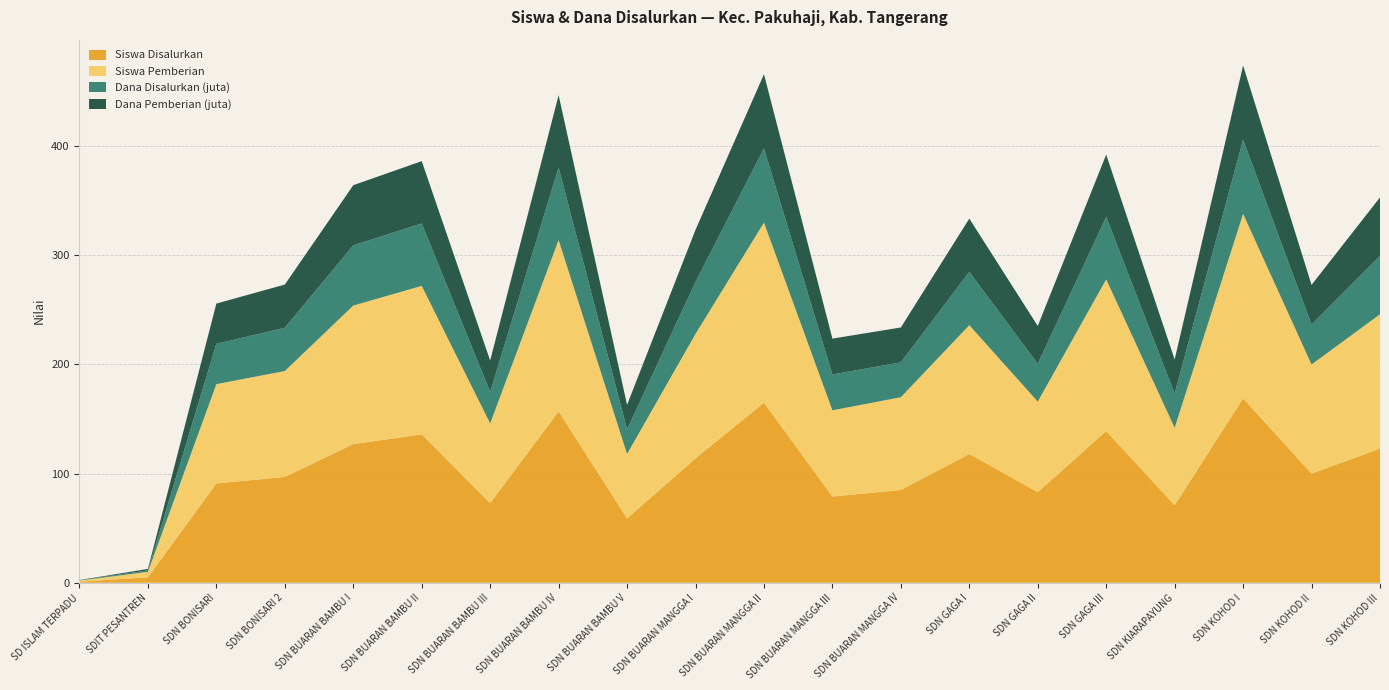

Reading left to right, what are all the values shown in this chart?

Siswa Disalurkan: SD ISLAM TERPADU=1.0	SDIT PESANTREN=5.0	SDN BONISARI=91.0	SDN BONISARI 2=97.0	SDN BUARAN BAMBU I=127.0	SDN BUARAN BAMBU II=136.0	SDN BUARAN BAMBU III=73.0	SDN BUARAN BAMBU IV=157.0	SDN BUARAN BAMBU V=59.0	SDN BUARAN MANGGA I=114.0	SDN BUARAN MANGGA II=165.0	SDN BUARAN MANGGA III=79.0	SDN BUARAN MANGGA IV=85.0	SDN GAGA I=118.0	SDN GAGA II=83.0	SDN GAGA III=139.0	SDN KIARAPAYUNG=71.0	SDN KOHOD I=169.0	SDN KOHOD II=100.0	SDN KOHOD III=123.0
Siswa Pemberian: SD ISLAM TERPADU=1.0	SDIT PESANTREN=5.0	SDN BONISARI=91.0	SDN BONISARI 2=97.0	SDN BUARAN BAMBU I=127.0	SDN BUARAN BAMBU II=136.0	SDN BUARAN BAMBU III=73.0	SDN BUARAN BAMBU IV=157.0	SDN BUARAN BAMBU V=59.0	SDN BUARAN MANGGA I=114.0	SDN BUARAN MANGGA II=165.0	SDN BUARAN MANGGA III=79.0	SDN BUARAN MANGGA IV=85.0	SDN GAGA I=118.0	SDN GAGA II=83.0	SDN GAGA III=139.0	SDN KIARAPAYUNG=71.0	SDN KOHOD I=169.0	SDN KOHOD II=100.0	SDN KOHOD III=123.0
Dana Disalurkan (juta): SD ISLAM TERPADU=0.2	SDIT PESANTREN=1.4	SDN BONISARI=36.9	SDN BONISARI 2=39.6	SDN BUARAN BAMBU I=55.1	SDN BUARAN BAMBU II=57.1	SDN BUARAN BAMBU III=28.8	SDN BUARAN BAMBU IV=66.4	SDN BUARAN BAMBU V=22.5	SDN BUARAN MANGGA I=47.7	SDN BUARAN MANGGA II=68.0	SDN BUARAN MANGGA III=32.9	SDN BUARAN MANGGA IV=31.9	SDN GAGA I=48.8	SDN GAGA II=34.6	SDN GAGA III=57.1	SDN KIARAPAYUNG=31.3	SDN KOHOD I=68.0	SDN KOHOD II=36.5	SDN KOHOD III=53.5
Dana Pemberian (juta): SD ISLAM TERPADU=0.2	SDIT PESANTREN=1.4	SDN BONISARI=36.9	SDN BONISARI 2=39.6	SDN BUARAN BAMBU I=55.1	SDN BUARAN BAMBU II=57.1	SDN BUARAN BAMBU III=28.8	SDN BUARAN BAMBU IV=66.4	SDN BUARAN BAMBU V=22.5	SDN BUARAN MANGGA I=47.7	SDN BUARAN MANGGA II=68.0	SDN BUARAN MANGGA III=32.9	SDN BUARAN MANGGA IV=31.9	SDN GAGA I=48.8	SDN GAGA II=34.6	SDN GAGA III=57.1	SDN KIARAPAYUNG=31.3	SDN KOHOD I=68.0	SDN KOHOD II=36.5	SDN KOHOD III=53.5